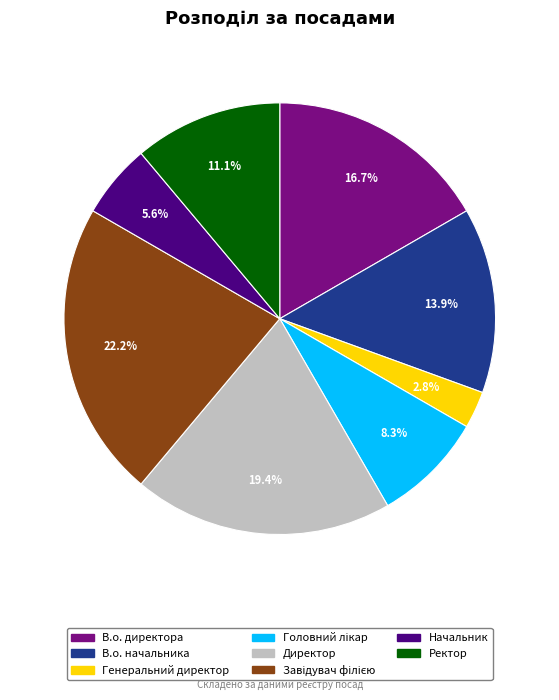

Between Ректор and В.о. директора, which is larger?

В.о. директора